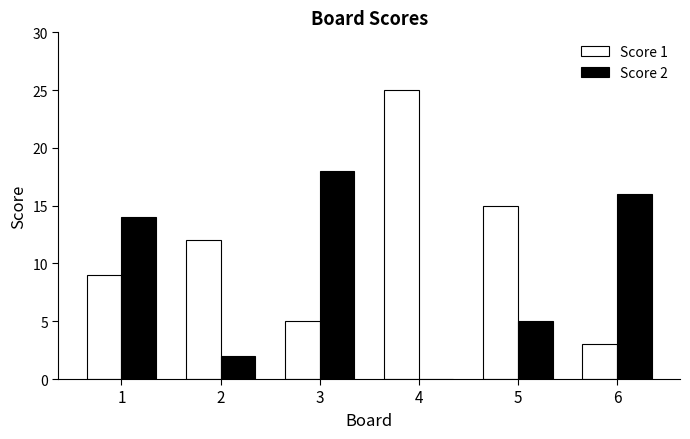

At which category does the chart reach its peak across all series?

4